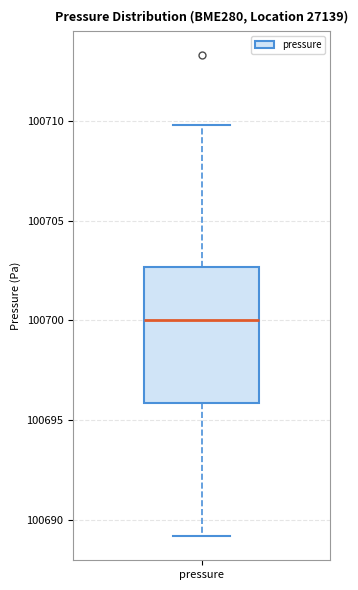

Read this box plot against the y-axis: the position of the median line, the range covered by the box, and the ends of both whiskers. The values are not printed on the chart, so give them approximately, as read against the axis.

median 100700.0, box 100696.0 to 100702.5, whiskers 100689.0 to 100710.0